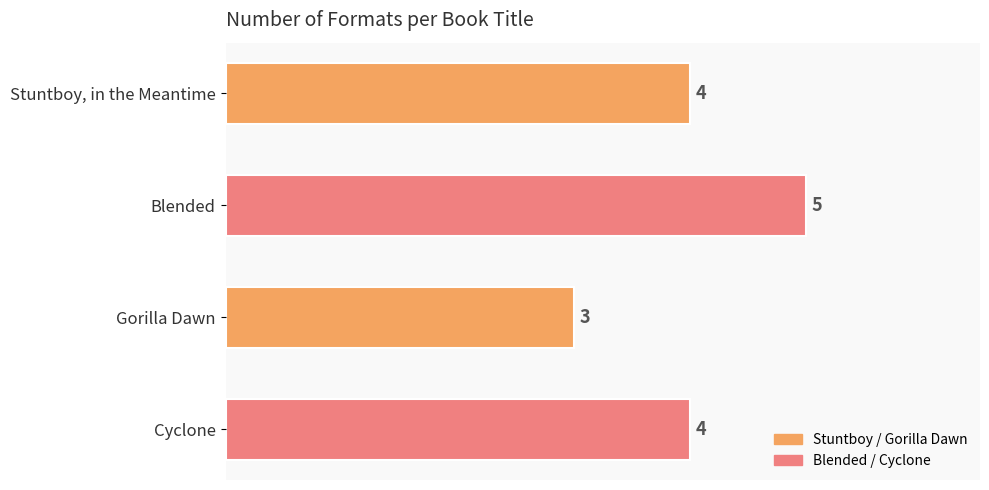

Which has a higher value, Gorilla Dawn or Blended?

Blended